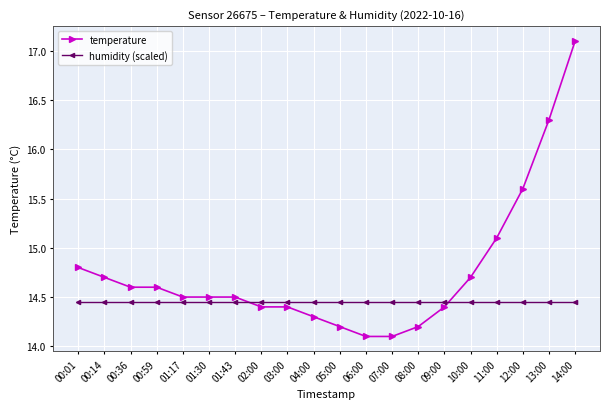

Rank the series at 07:00 from highest to lowest value.

humidity (scaled), temperature